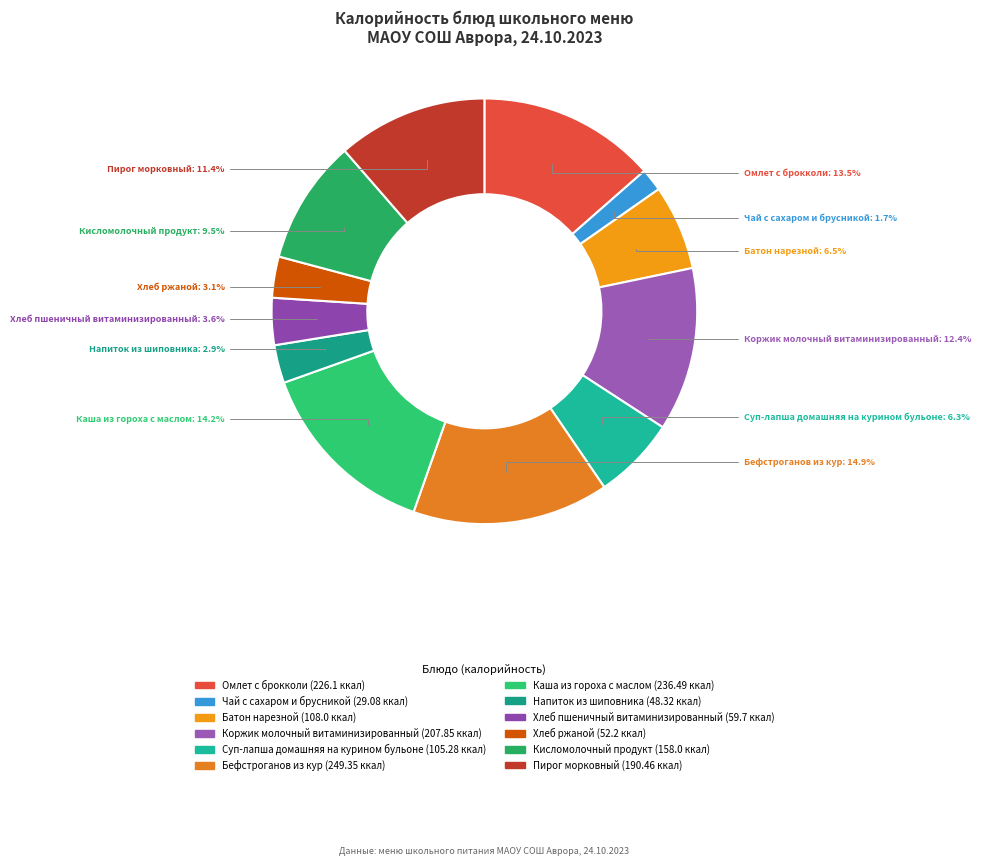

To the nearest percent, what is the difference between the Кисломолочный продукт and Каша из гороха с маслом slice percentages?

5%